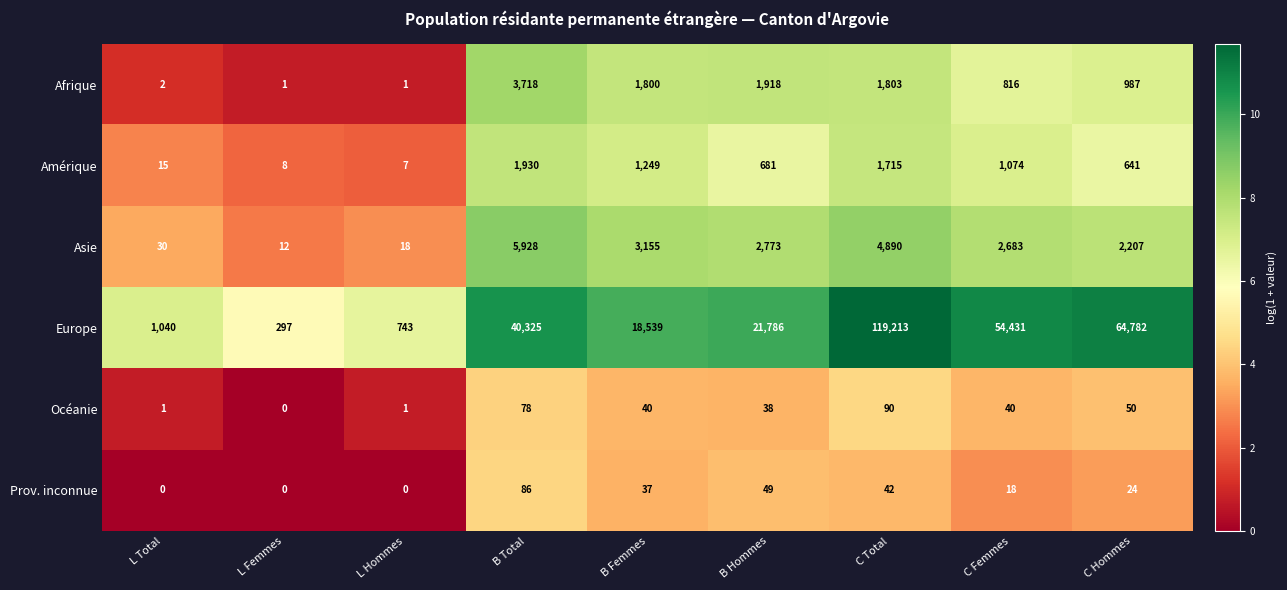

The Prov. inconnue series shows 37 at B Femmes. True or false?

True